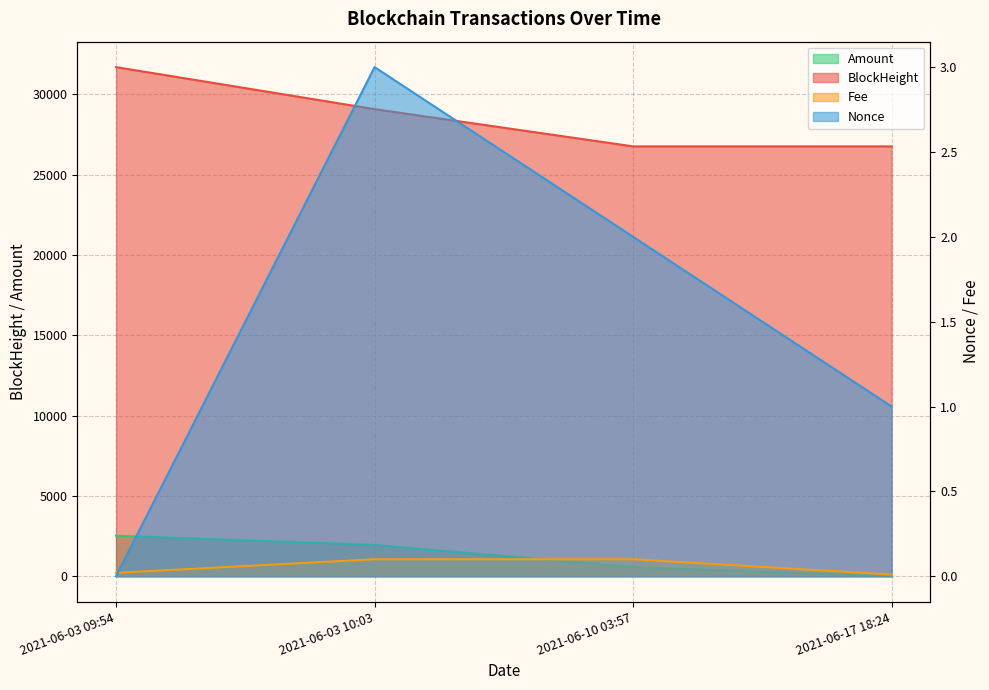

What is the average value of the Nonce series?

1.5